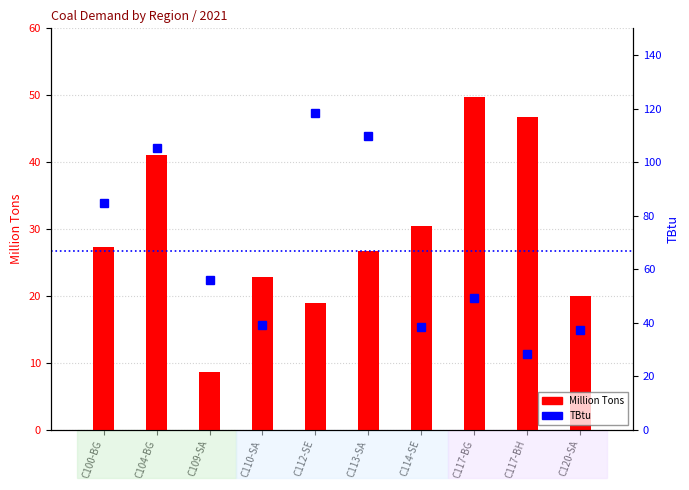

What are all the series names shown in the legend?

Million Tons, TBtu